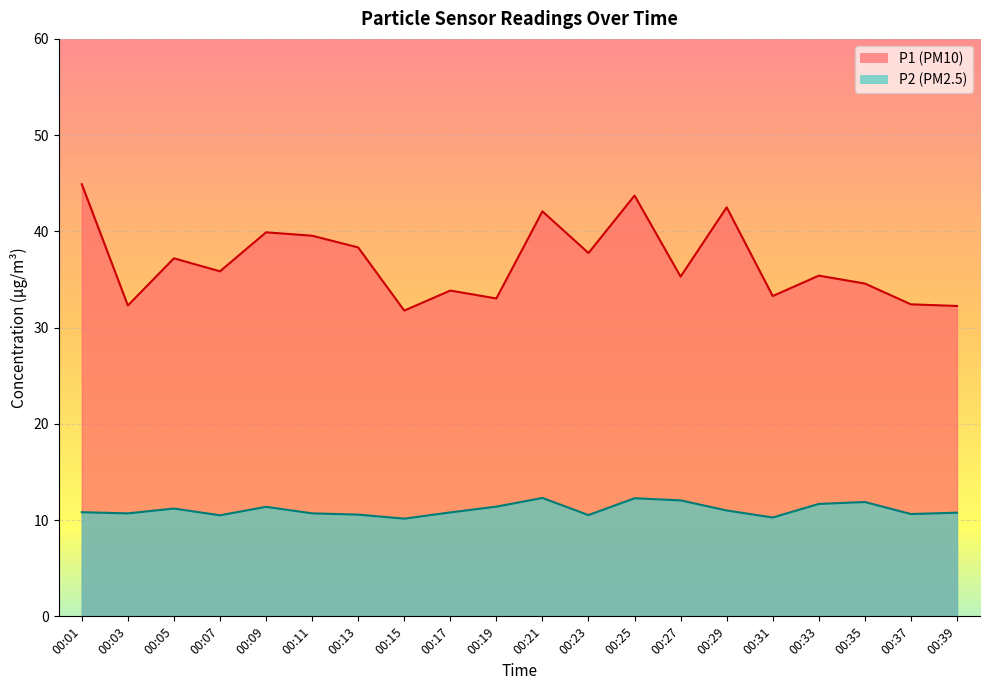

Where is the first local maximum for P1?

00:05